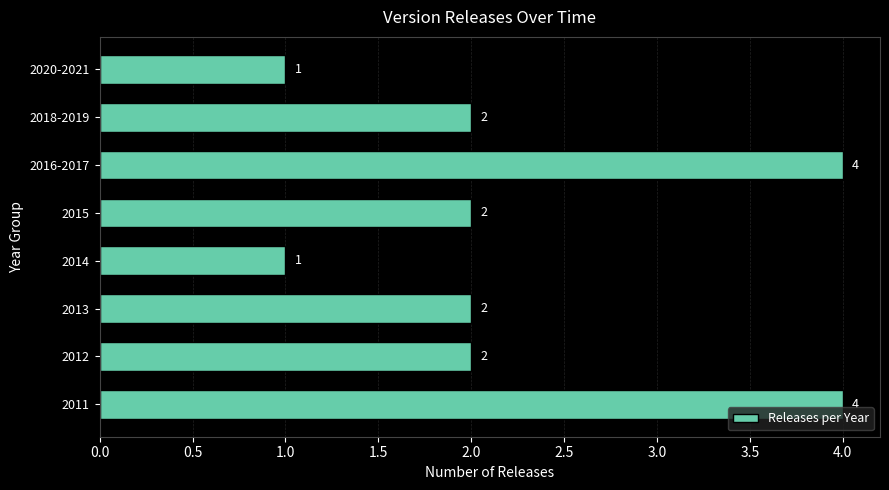

Read the value at 2011.

4